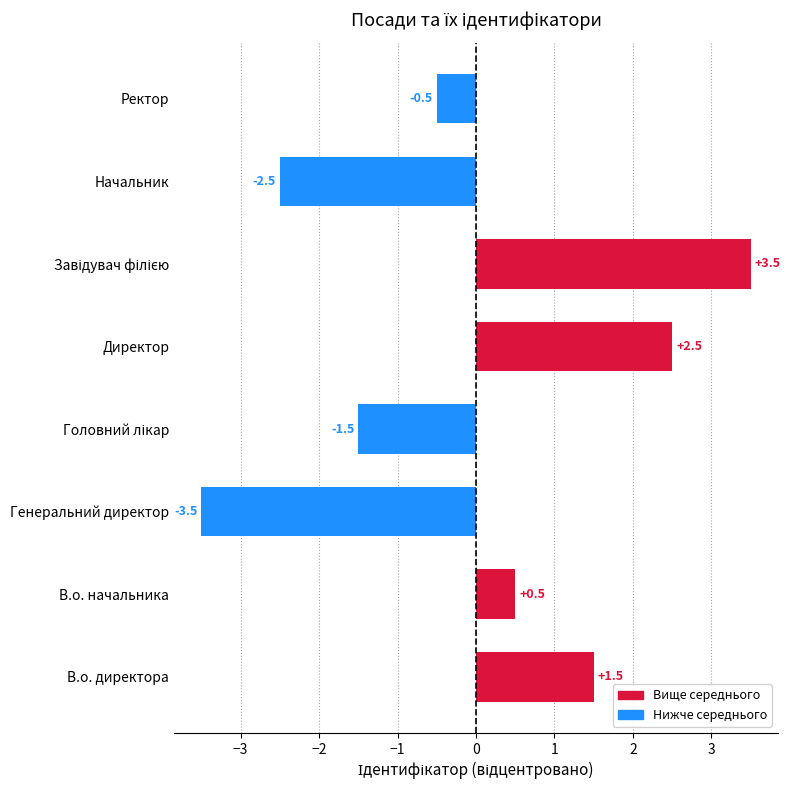

Which has a higher value, Директор or В.о. директора?

Директор